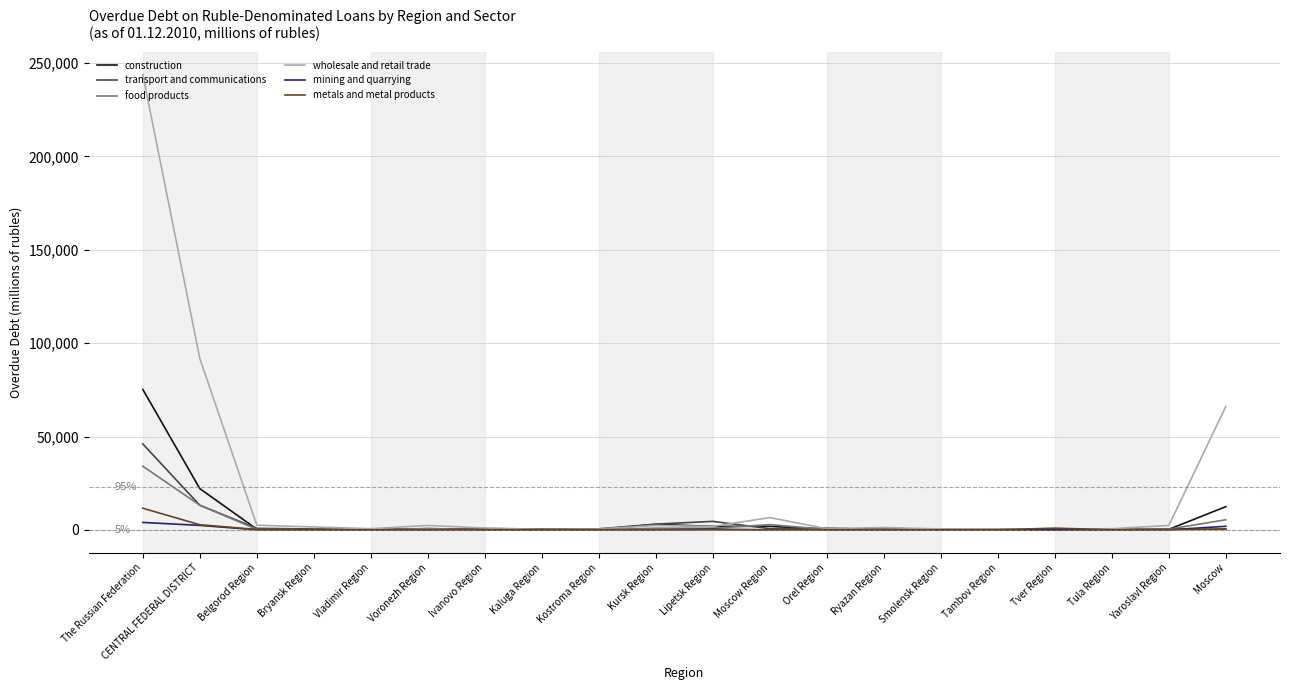

The metals and metal products series shows 0 at Vladimir Region. True or false?

True